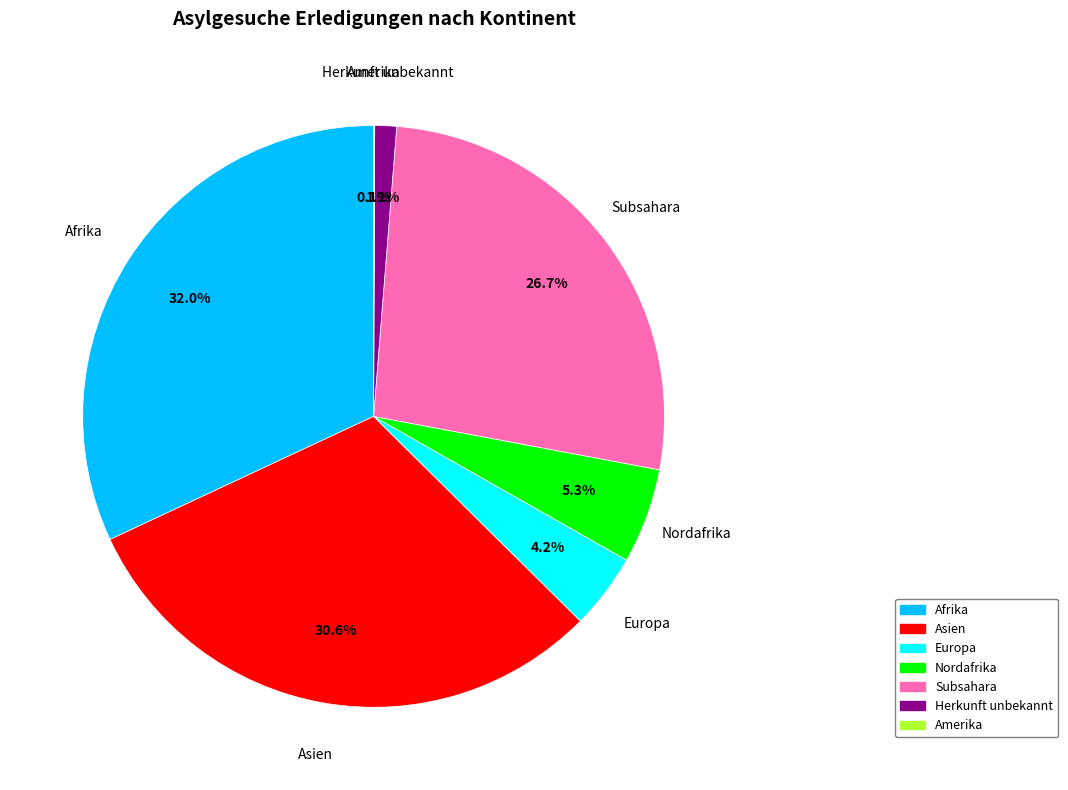

Combined, do Europa and Herkunft unbekannt account for over 50%?

No